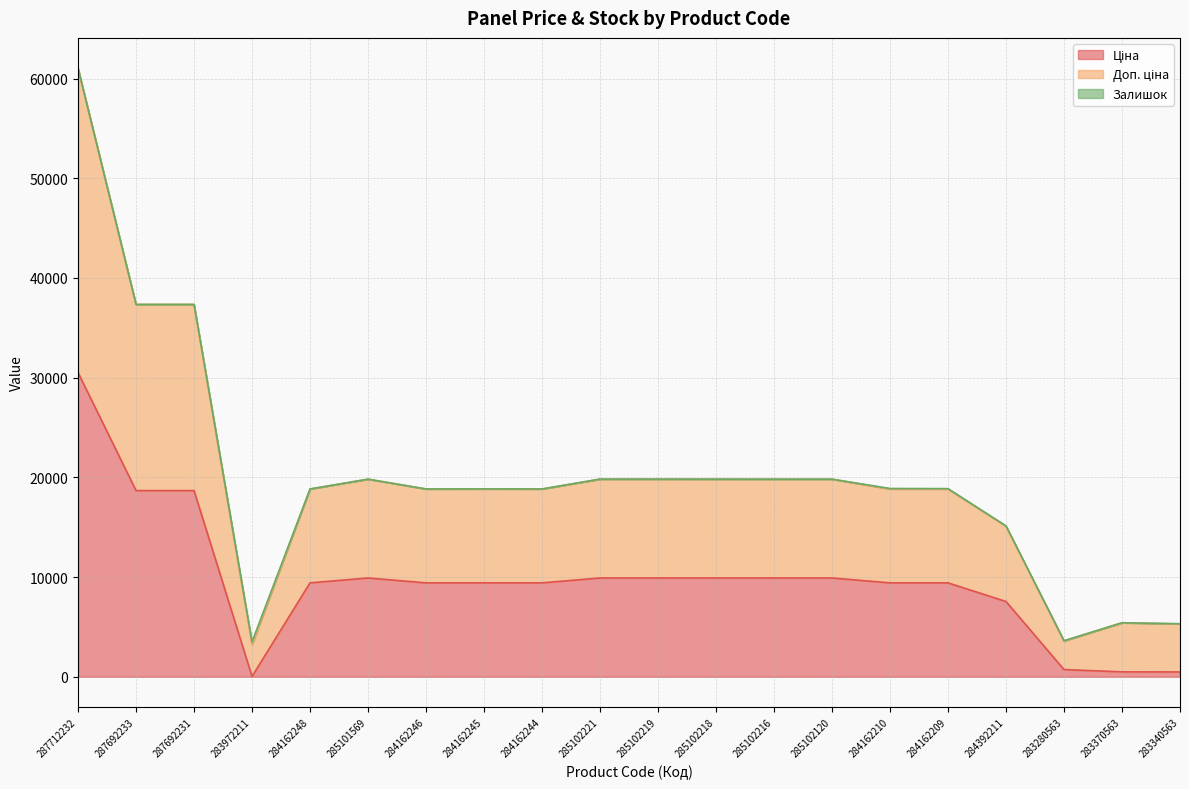

Which series changed the most between 287692233 and 284162244?

Доп. ціна